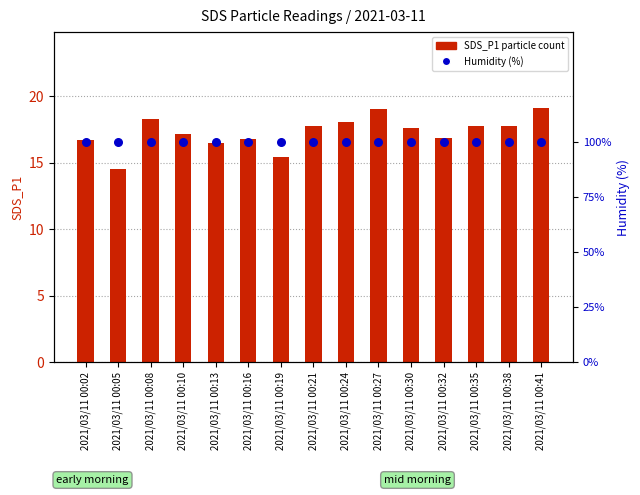

Is the value of SDS_P1 (particle count) at 2021/03/11 00:38 greater than the value of Humidity (%) at 2021/03/11 00:41?

No